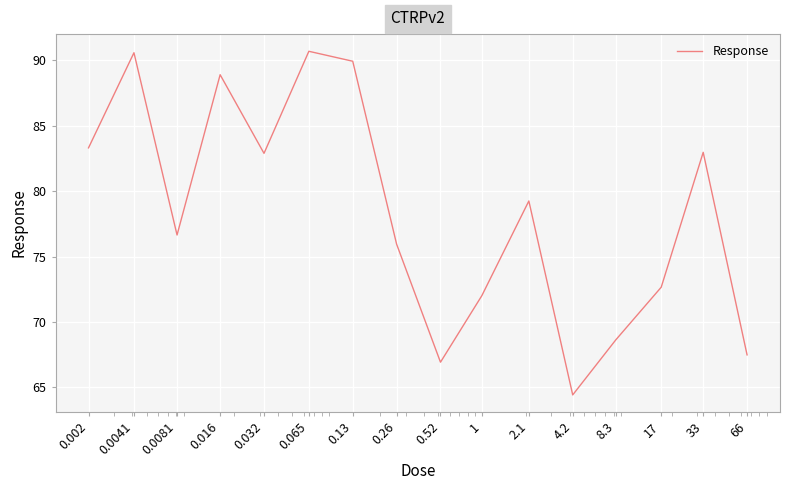

What is the minimum value shown in the chart?

64.4